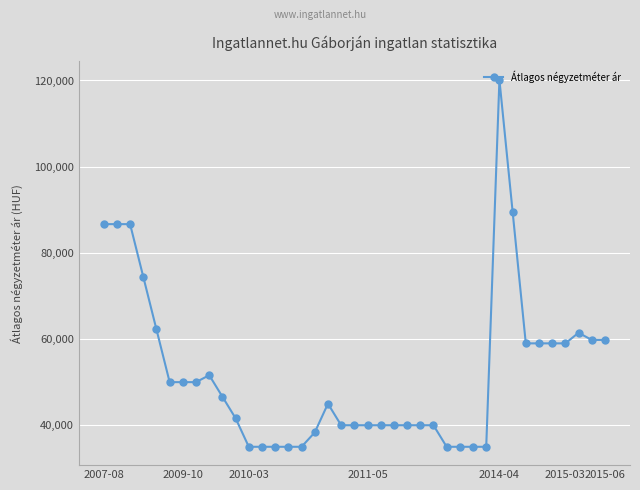

What is the maximum value shown in the chart?

120166